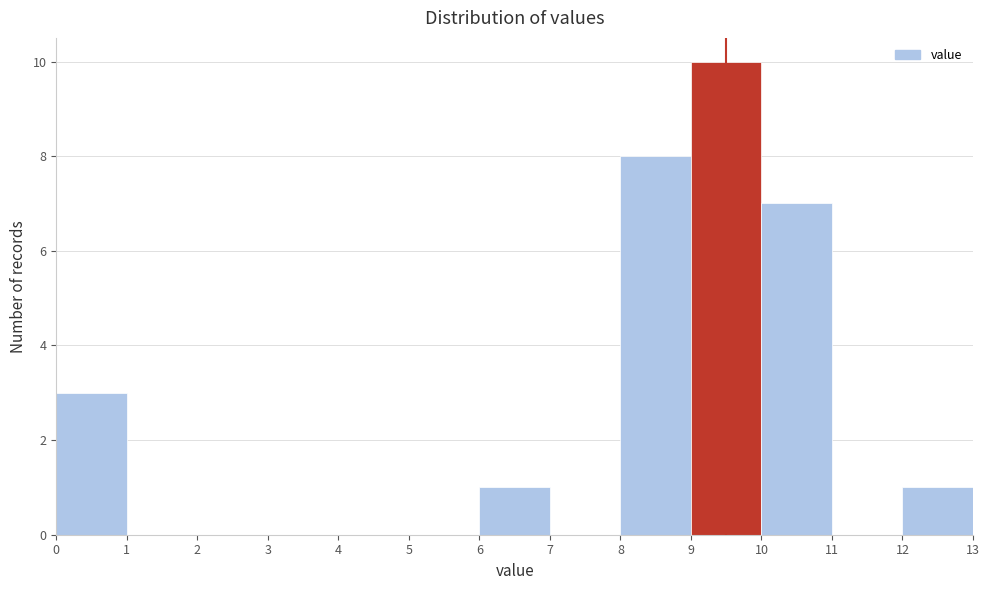

Reading left to right, transcribe this chart: for each bar, give the range it covers on the x-axis and its height. The values are not printed on the chart, so give them approximately, as read against the axis.

0 to 1: 3
1 to 2: 0
2 to 3: 0
3 to 4: 0
4 to 5: 0
5 to 6: 0
6 to 7: 1
7 to 8: 0
8 to 9: 8
9 to 10: 10
10 to 11: 7
11 to 12: 0
12 to 13: 1